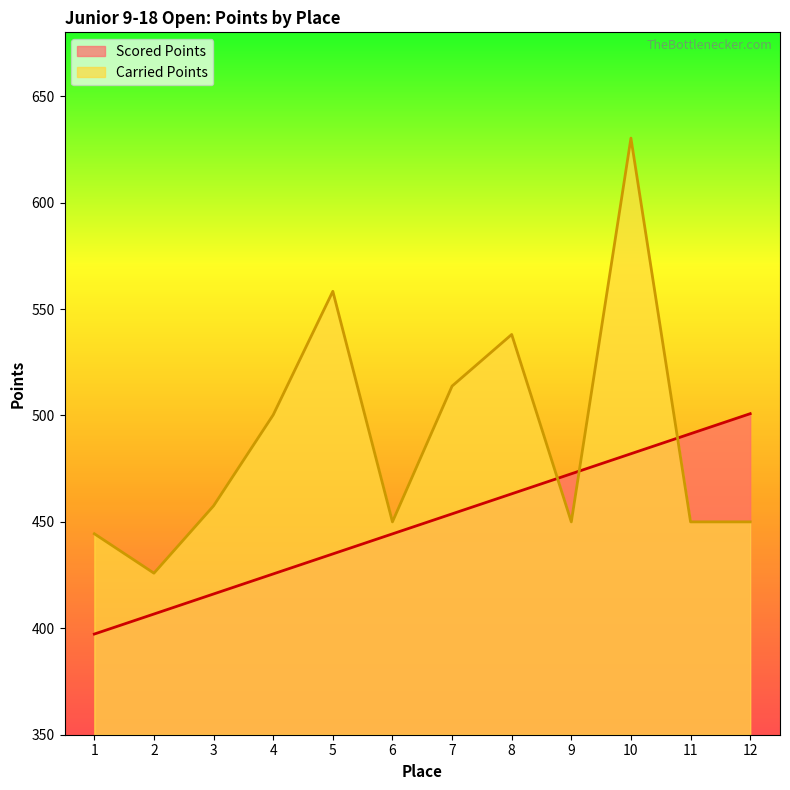

At how many categories does at least one series exceed 621?

1